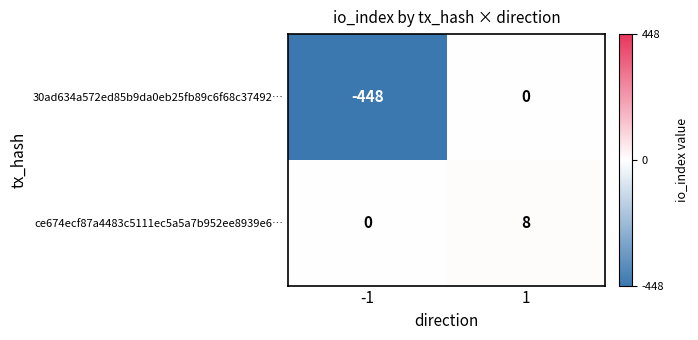

Count the number of data series in this chart.

2